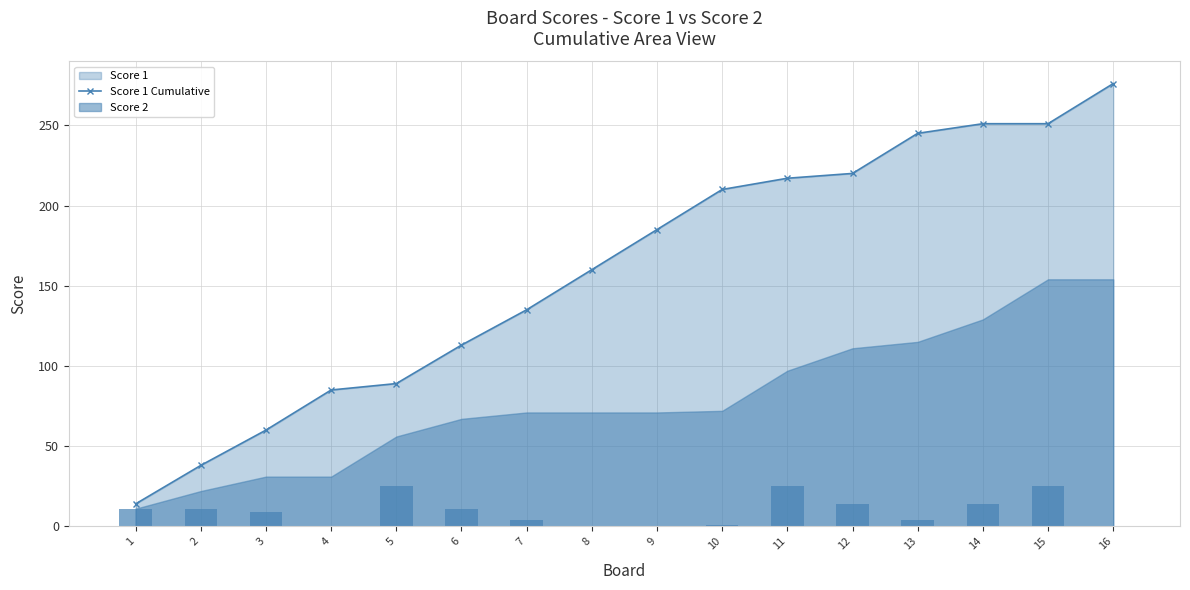

List the labels in order of Score 1 Cumulative value, smallest first.

1, 2, 3, 4, 5, 6, 7, 8, 9, 10, 11, 12, 13, 14, 15, 16